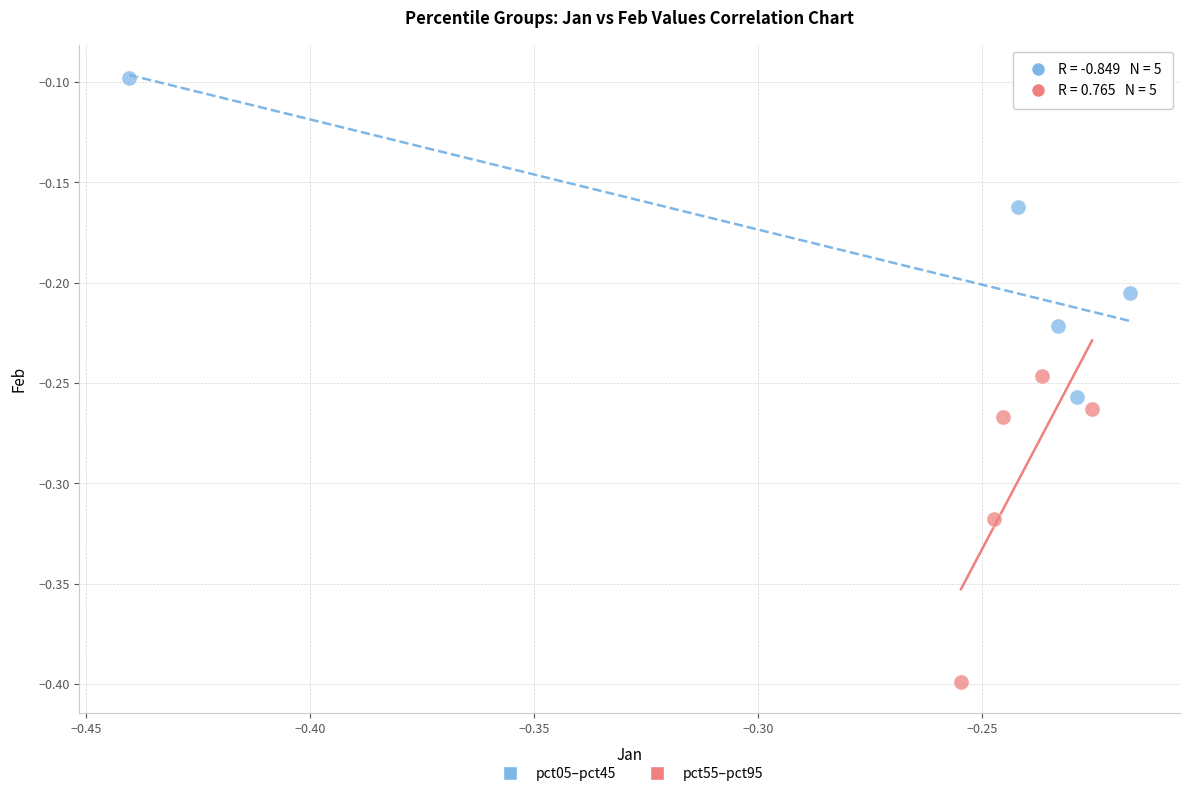

Which series reaches the minimum Y coordinate?

pct55–pct95